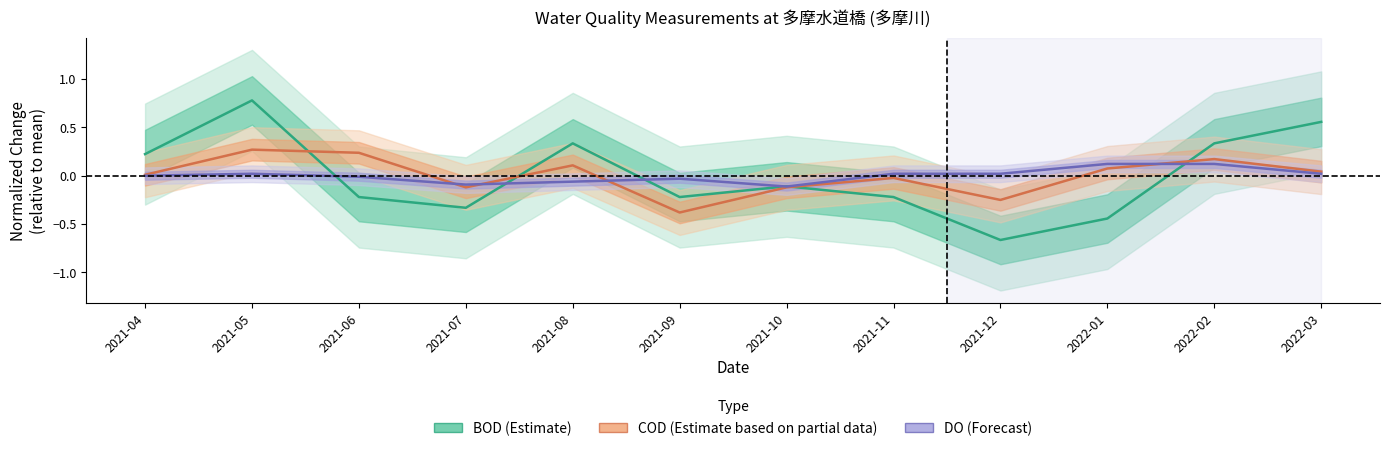

Reading left to right, transcribe all the data shown in this chart.

BOD (Estimate): 0.2	0.8	-0.2	-0.3	0.3	-0.2	-0.1	-0.2	-0.7	-0.4	0.3	0.6
COD (Partial estimate): 0.0	0.3	0.2	-0.1	0.1	-0.4	-0.1	-0.0	-0.3	0.1	0.2	0.0
DO (Forecast): -0.0	0.0	-0.0	-0.1	-0.1	-0.0	-0.1	0.0	0.0	0.1	0.1	0.0